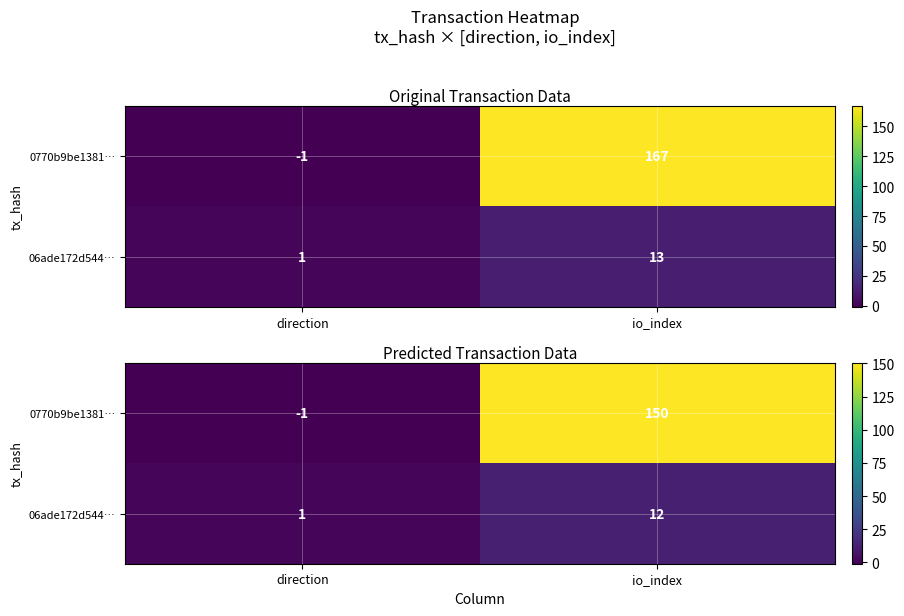

Which label corresponds to the largest value in the chart?

io_index